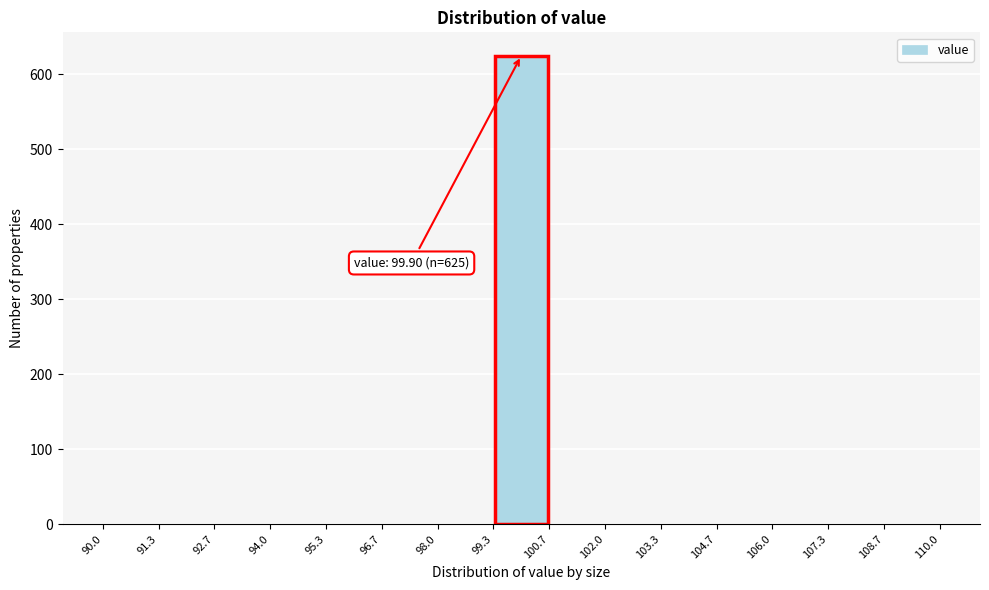

Over which range of the x-axis is the bar tallest?

99.3 to 100.7